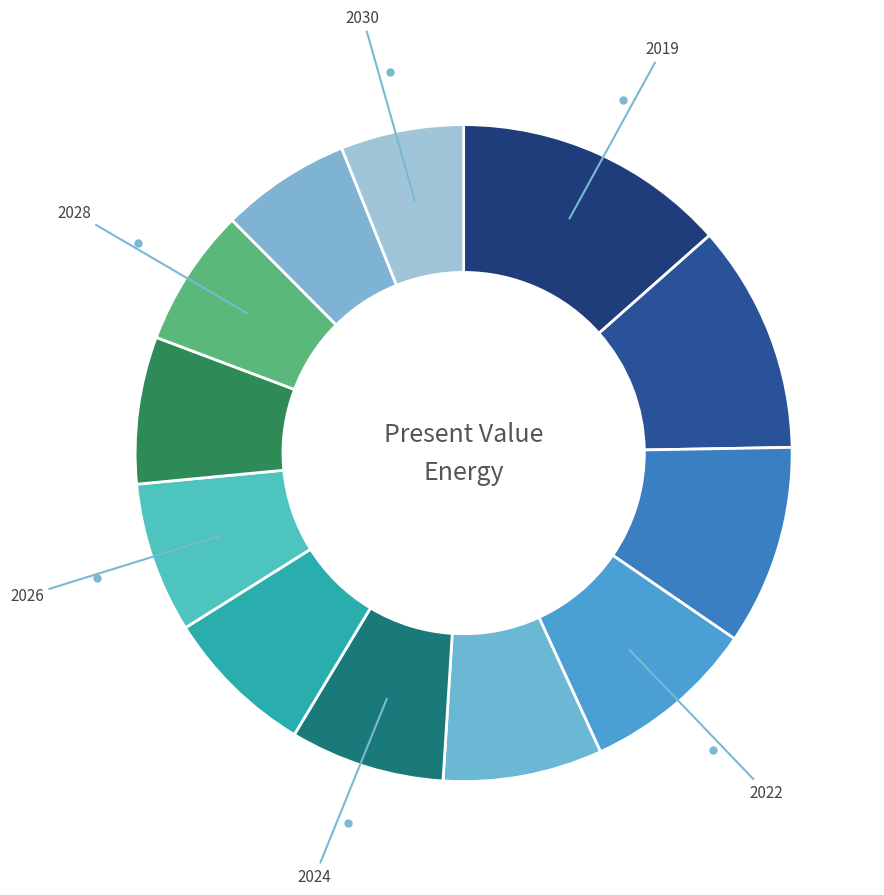

How many segments does this pie chart have?

12